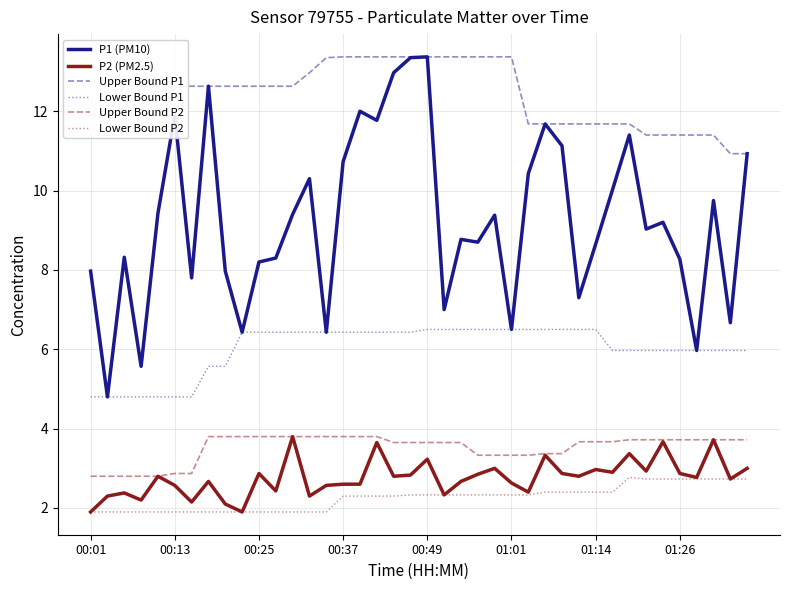

Which series has the widest spread of values?

P1 (PM10)